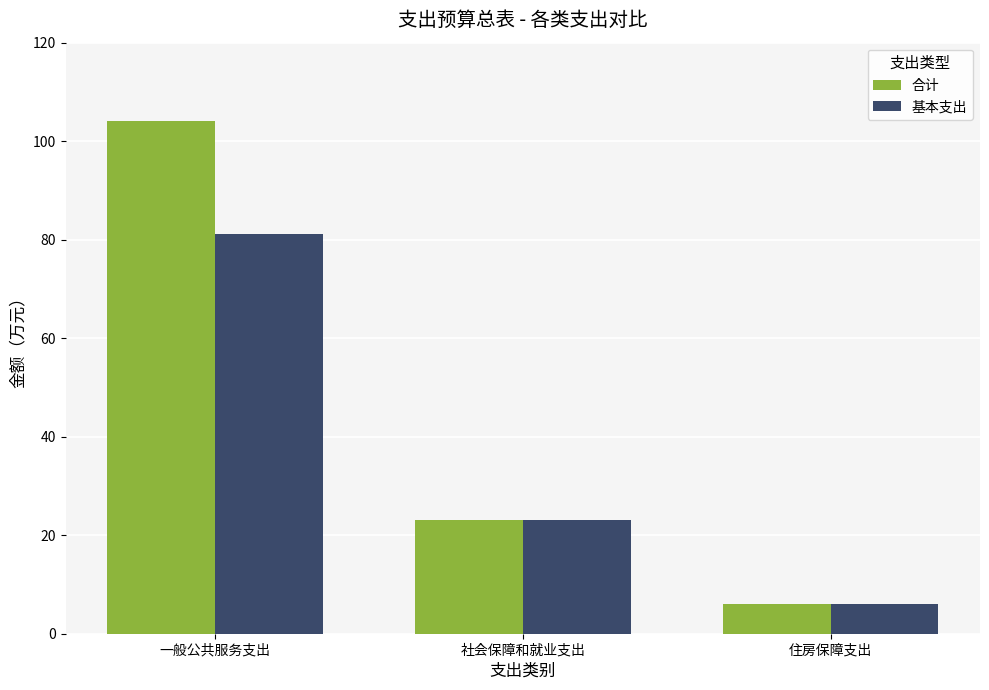

What is the label of the 2nd bar from the right?

社会保障和就业支出